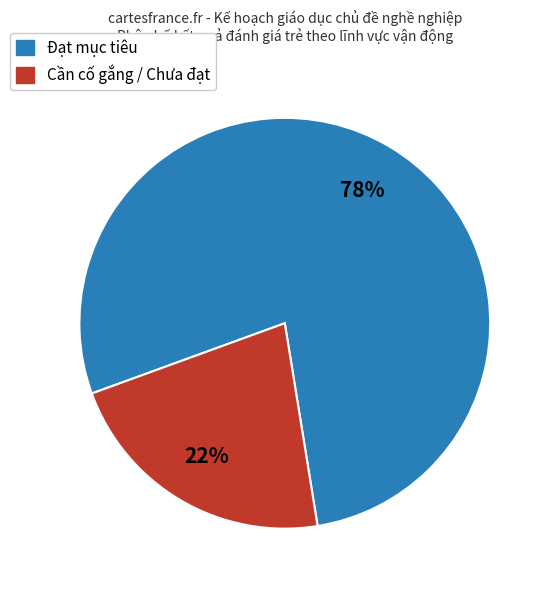

To the nearest percent, what is the difference between the largest and smallest slice percentages?

56%